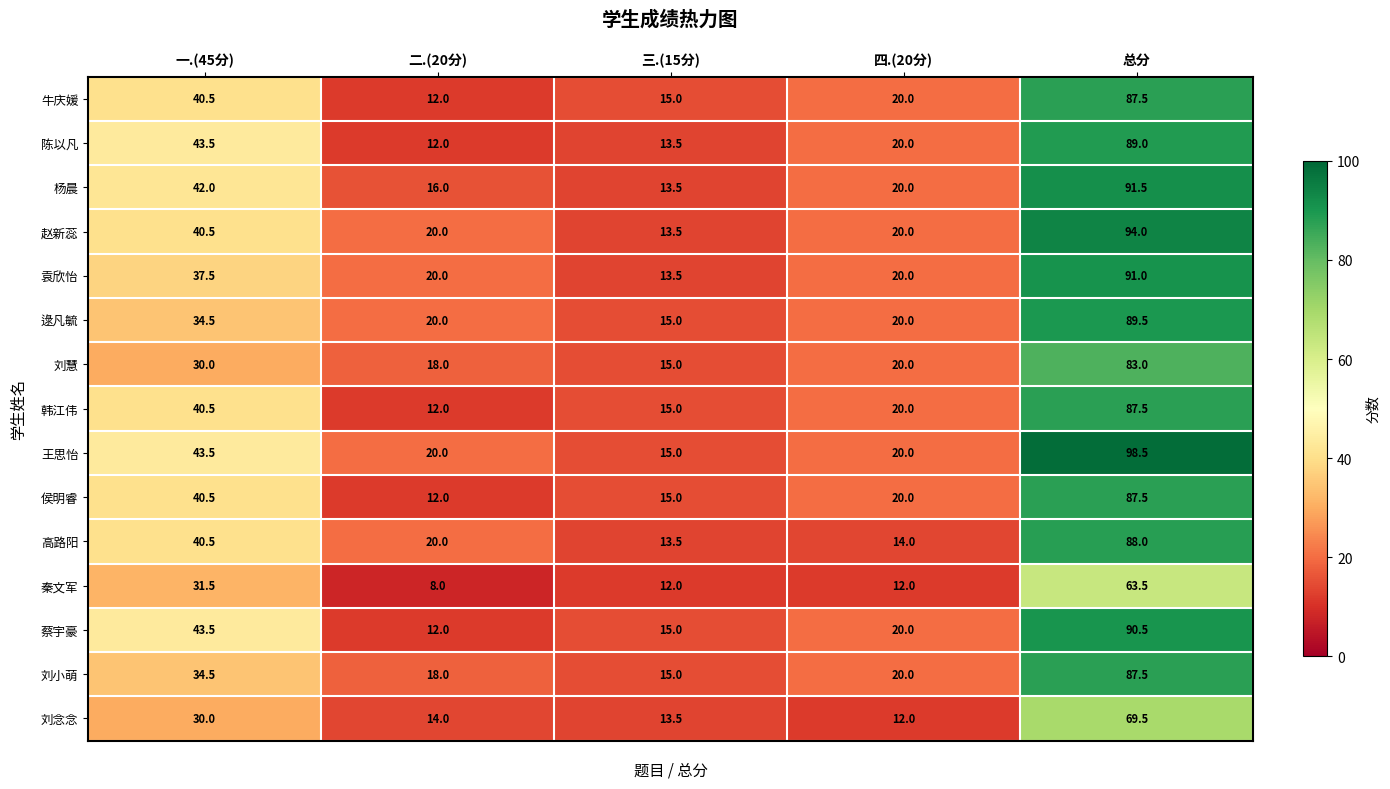

What is the total value across all series at 四.(20分)?

278.0